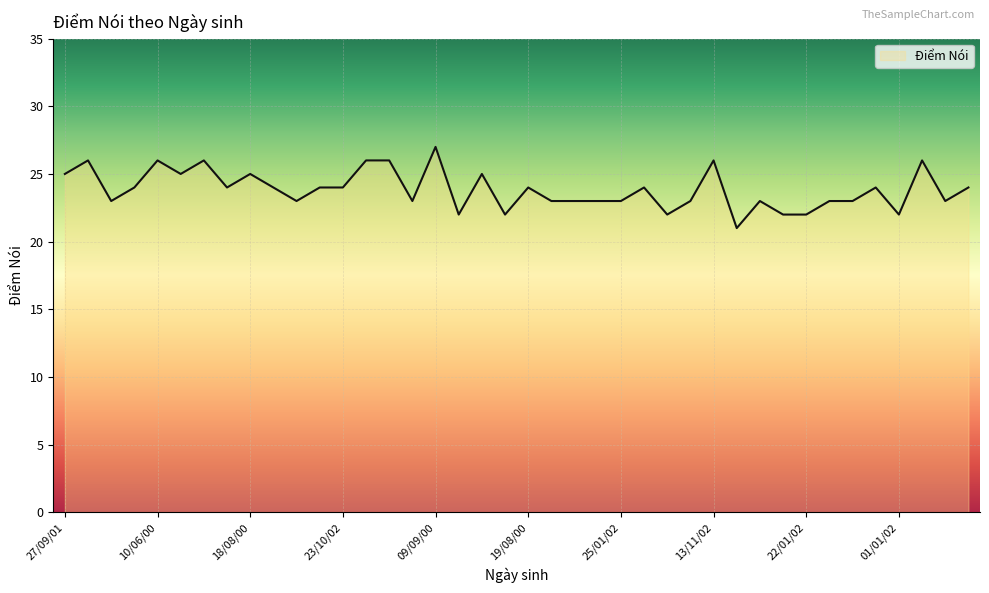

What is the difference between the maximum and minimum values?

6